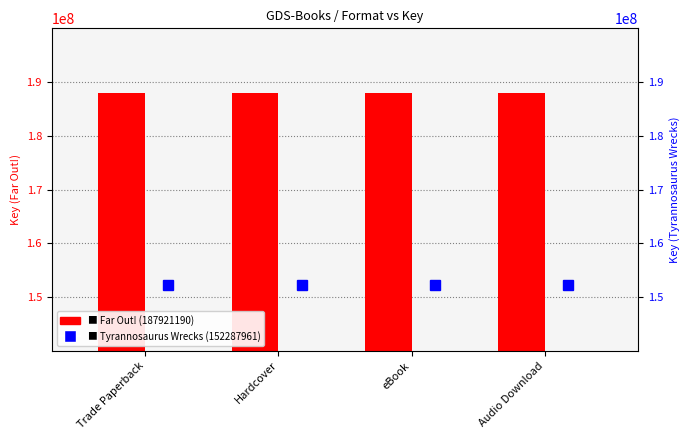

What are all the series names shown in the legend?

Far Out! (187921190), Tyrannosaurus Wrecks (152287961)